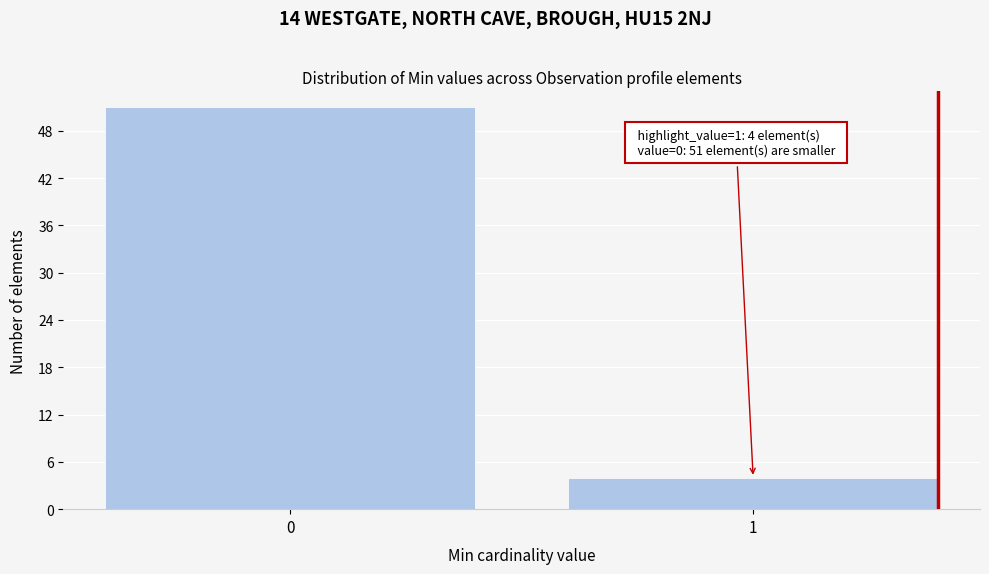

Reading left to right, what are all the values shown in this chart?

51	4